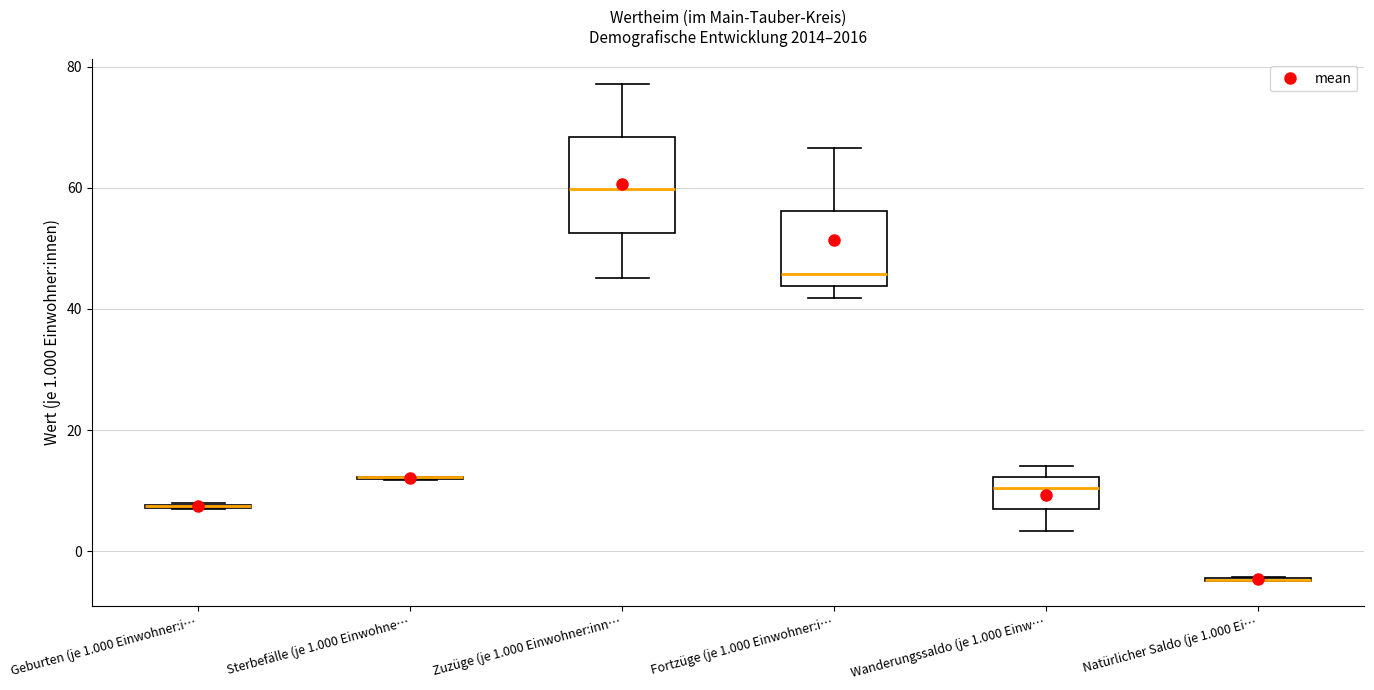

Comparing the boxes themselves (not the whiskers), which one is the tallest?

Zuzüge (je 1.000 Einwohner:inn…